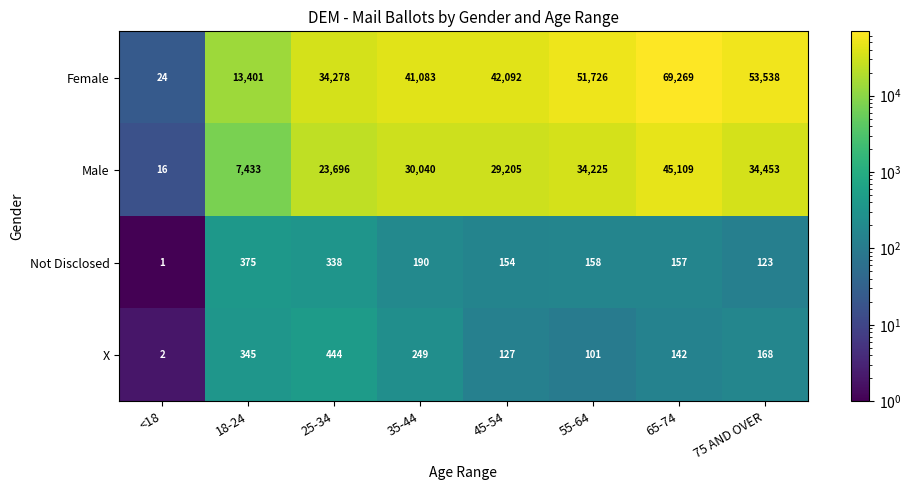

What is the sum of all X values?

1578